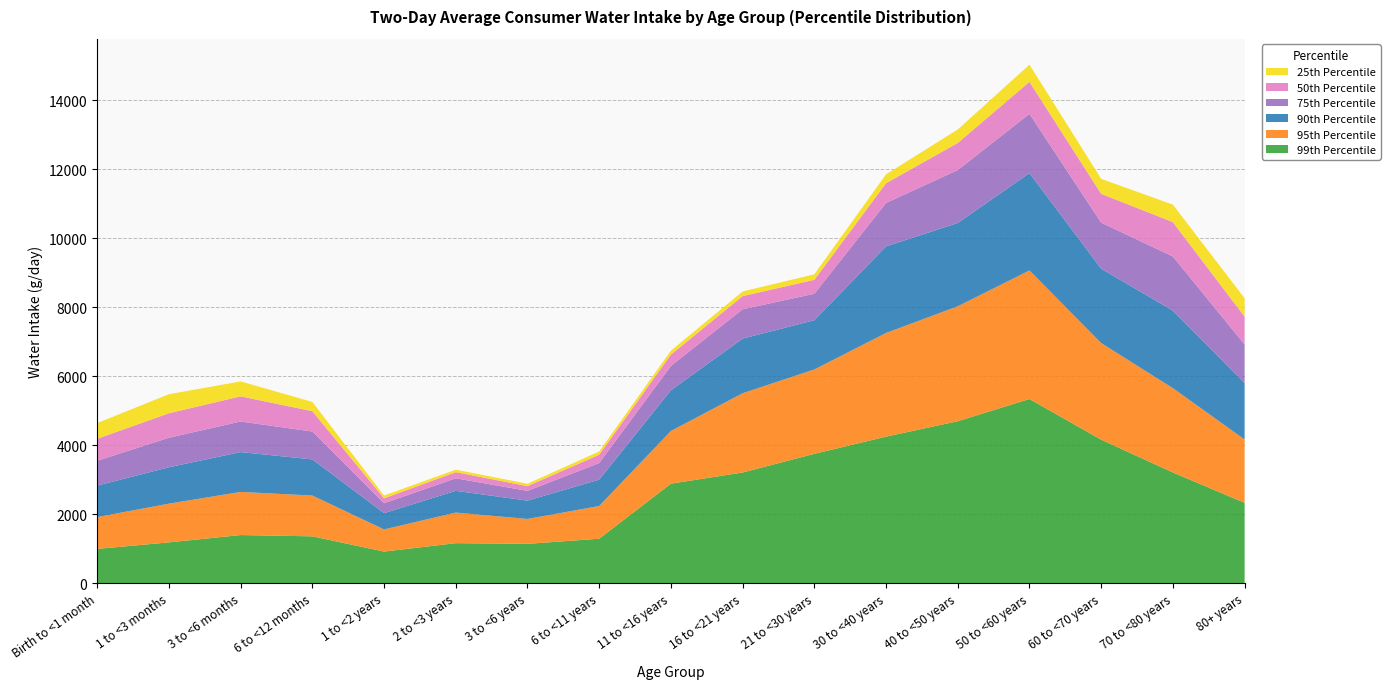

Reading left to right, list all the values displayed in this chart.

99th Percentile: 994	1184	1396	1359	917	1161	1141	1290	2885	3209	3750	4248	4696	5339	4160	3210	2330
95th Percentile: 923	1122	1250	1182	642	887	721	948	1526	2297	2445	3004	3330	3726	2800	2443	1836
90th Percentile: 912	1055	1154	1048	472	630	532	764	1181	1583	1428	2510	2414	2820	2155	2247	1635
75th Percentile: 720	856	887	807	286	363	282	481	705	851	766	1258	1535	1718	1335	1570	1118
50th Percentile: 638	710	729	590	144	178	138	241	328	381	404	574	785	928	836	996	808
25th Percentile: 455	551	433	268	80	72	69	95	115	135	160	256	390	498	434	506	533